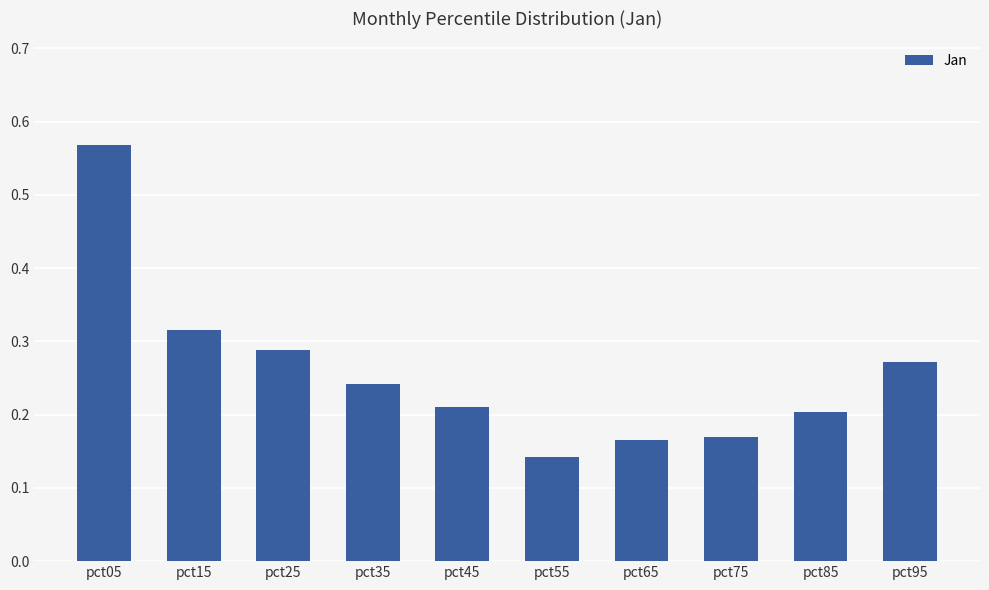

Which category has the highest value across all series?

pct05